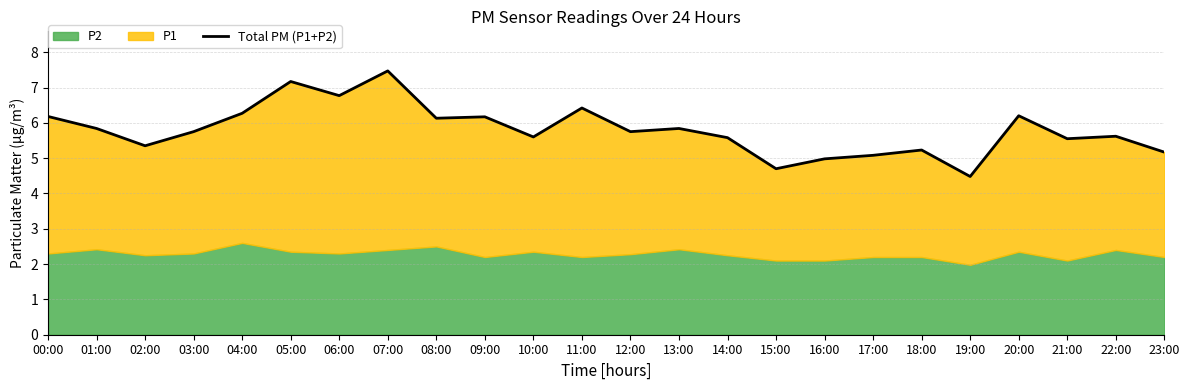

What is the difference between the second highest and second lowest values?

2.5